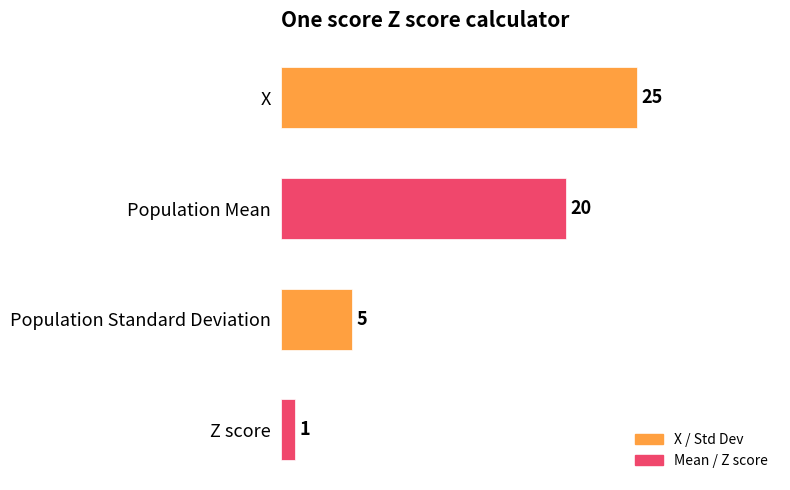

What position from the bottom is X?

4